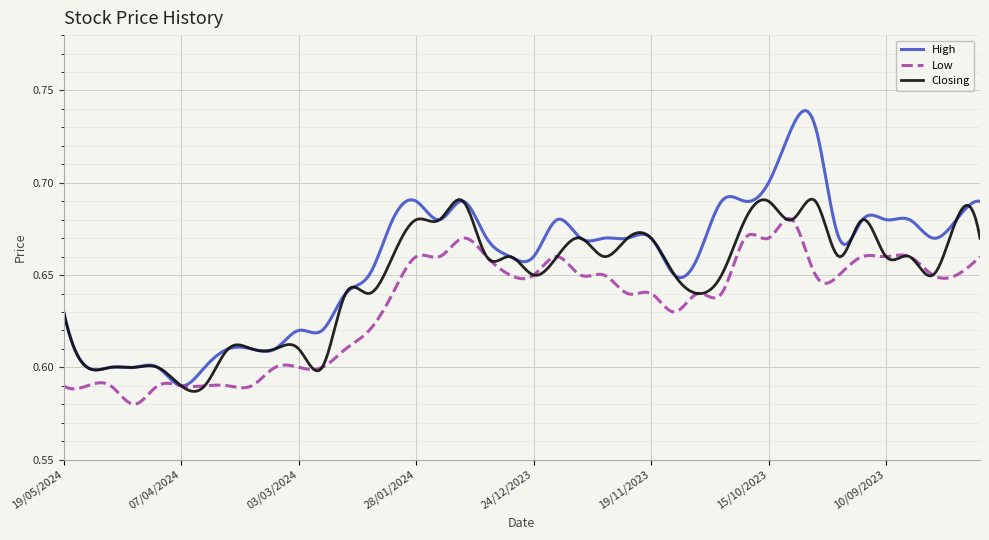

Which series has the largest range (max minus min)?

High